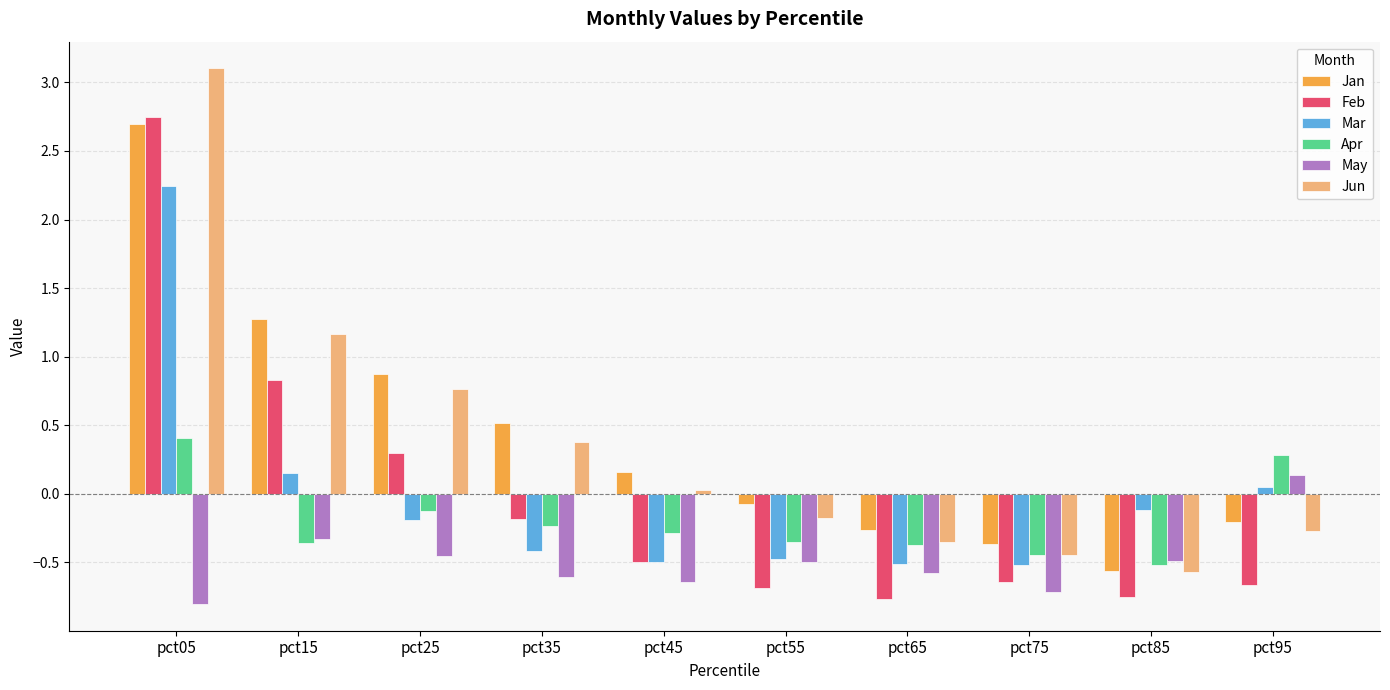

How many positive values does the Feb series have?

3